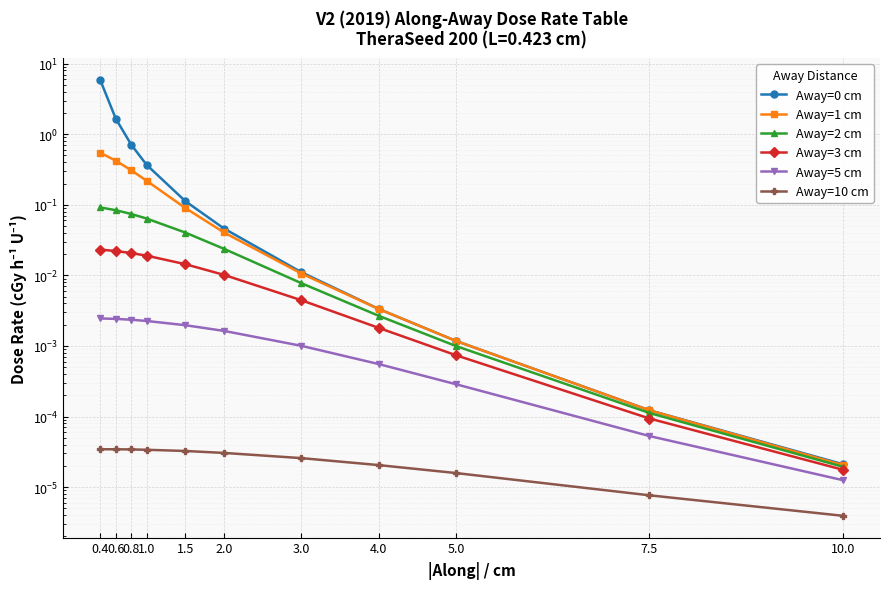

What is the label of the 6th point from the right?

2.0